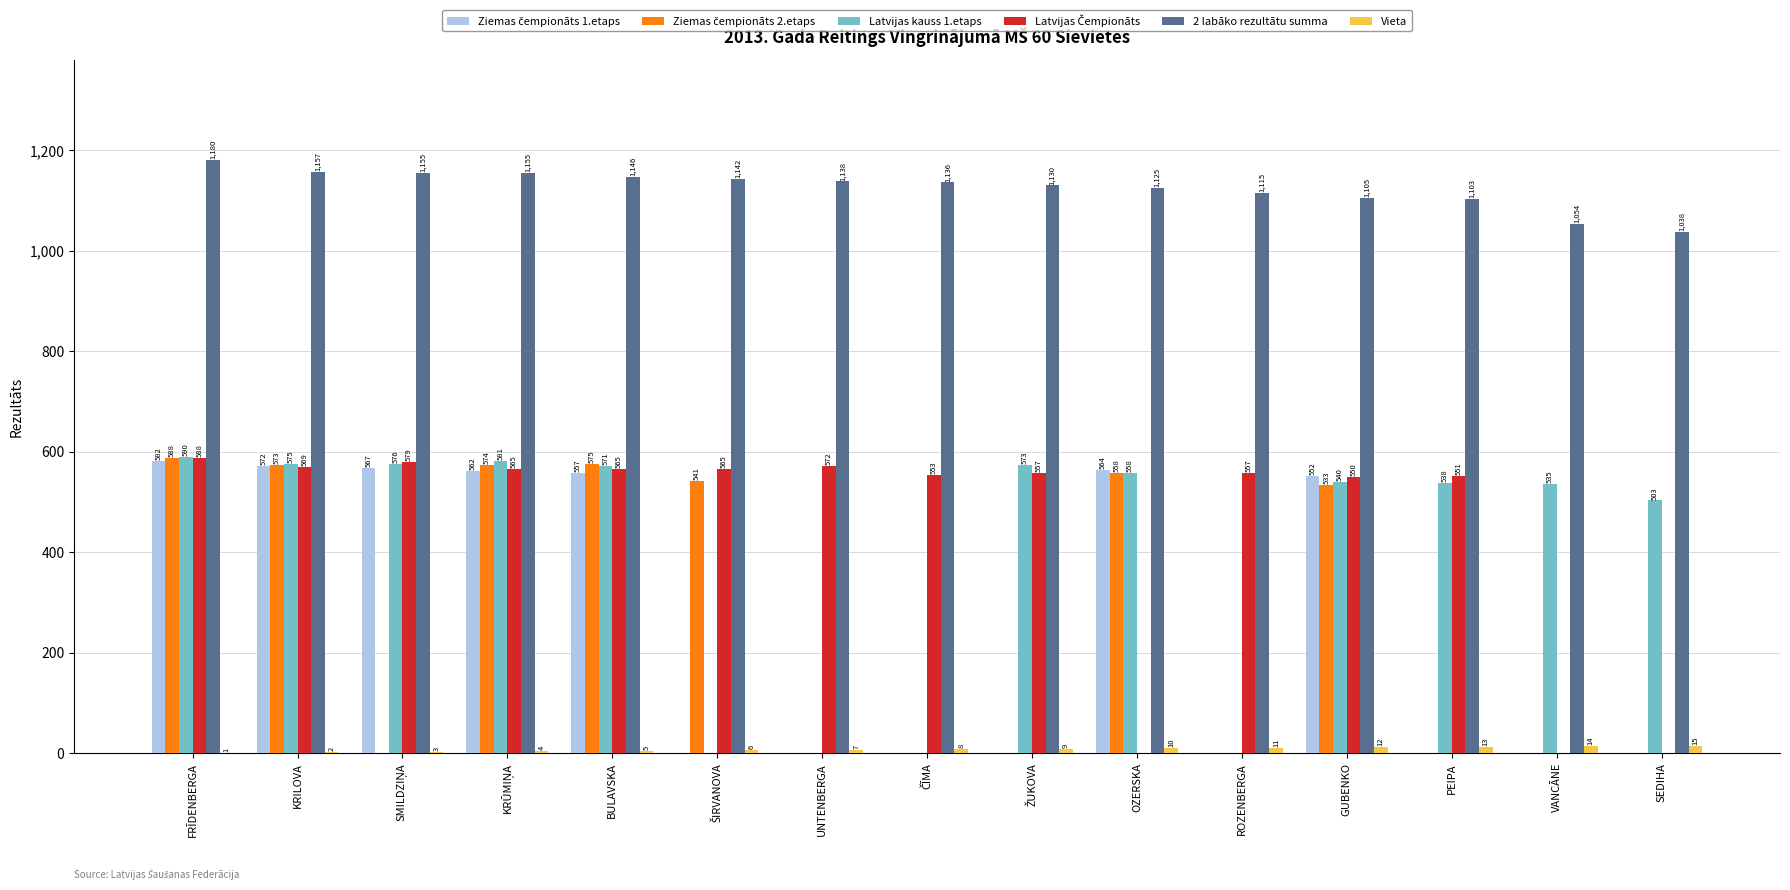

What is the spread (max minus min) of values at PEIPA?

1103